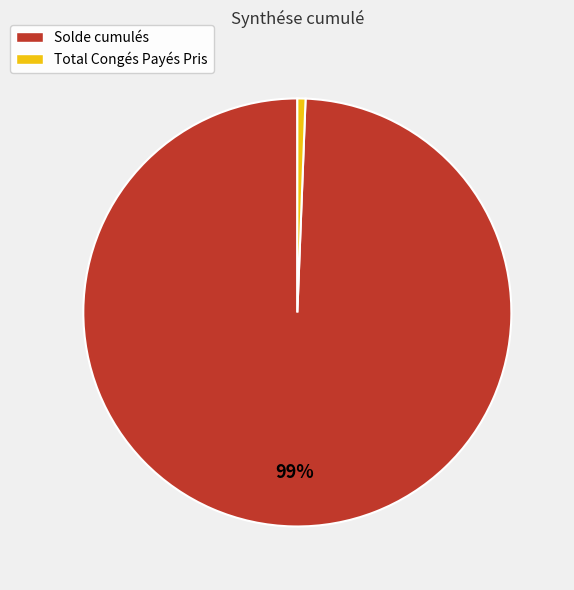

Does Total Congés Payés Pris account for over 50% of the chart?

No